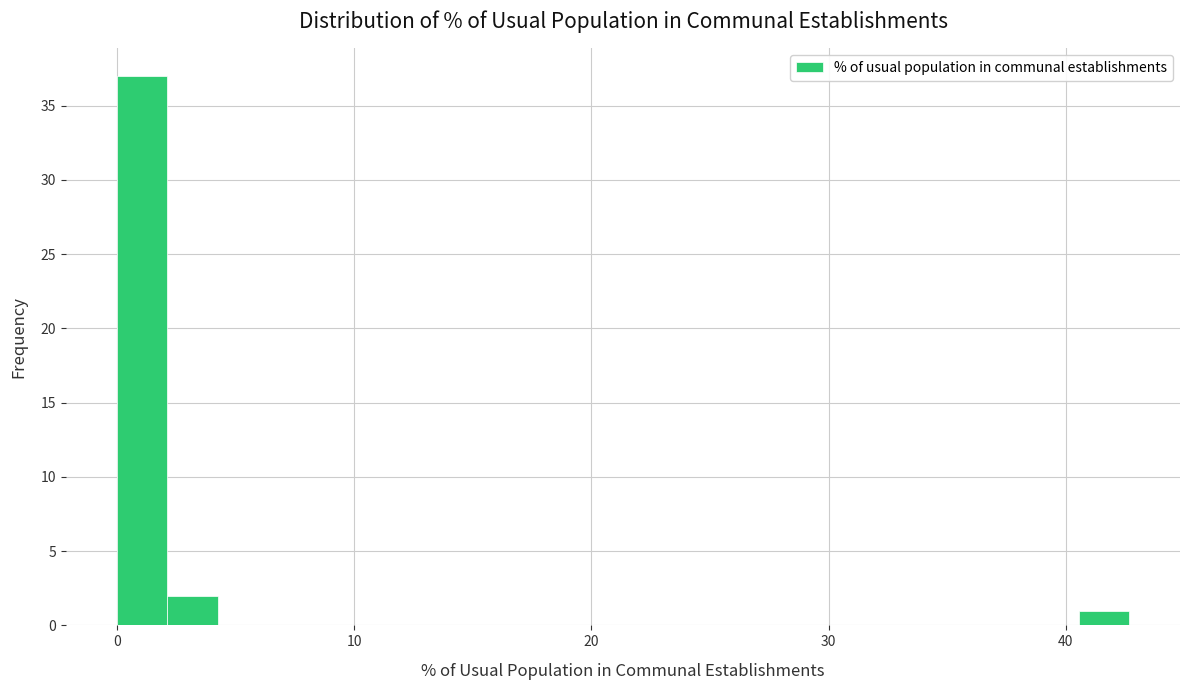

Around what value on the x-axis is the tallest bar? Give the approximate position of its centre, as read against the axis.

1